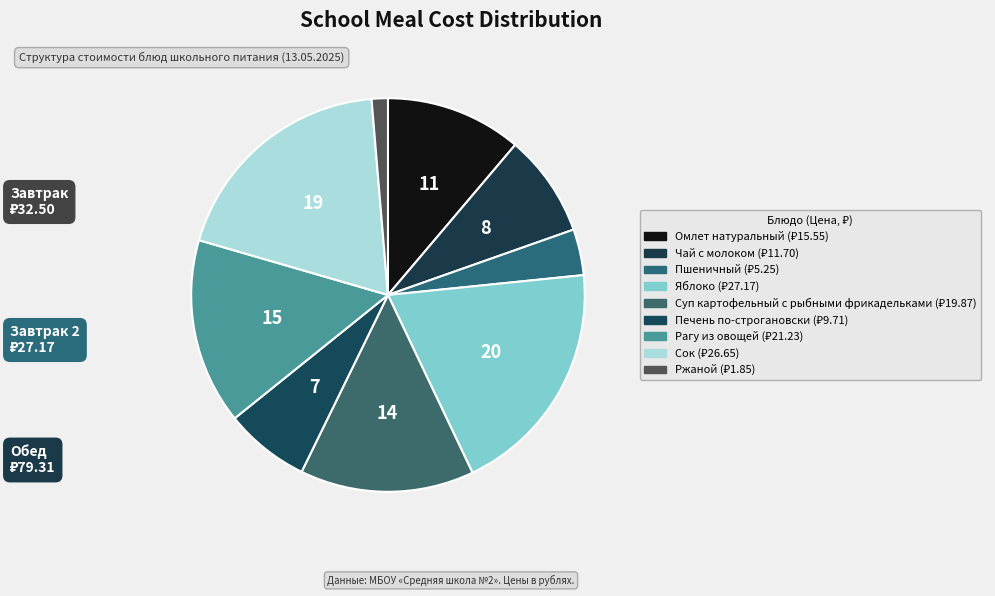

What is the largest slice in the pie chart?

Яблоко